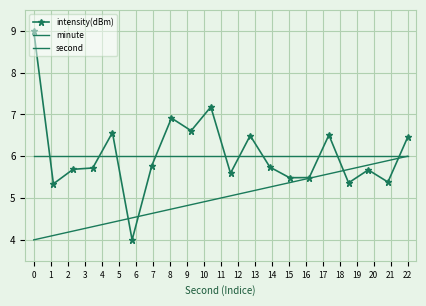

What is the average value of the second series?

5.0